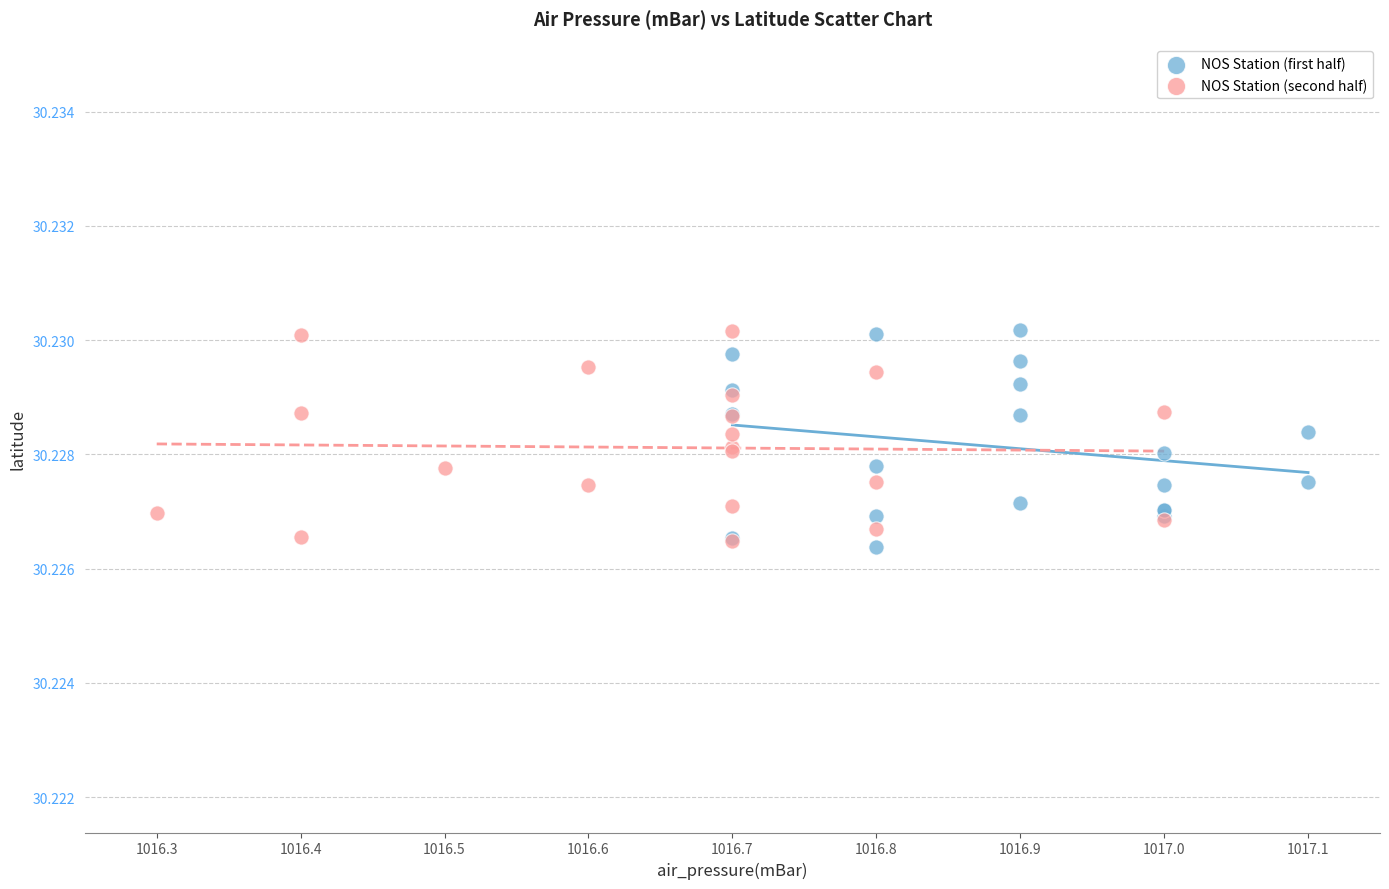

What are all the series names shown in the legend?

NOS Station (first half), NOS Station (second half)